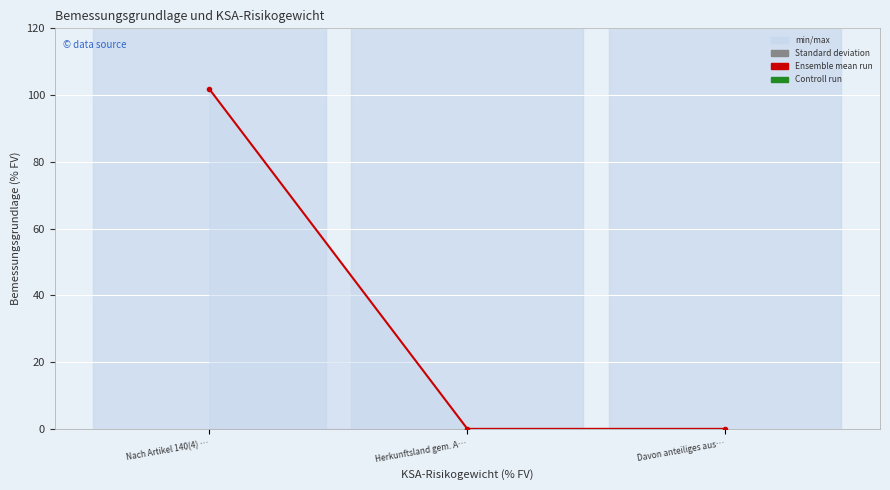

What is the average value?

33.9